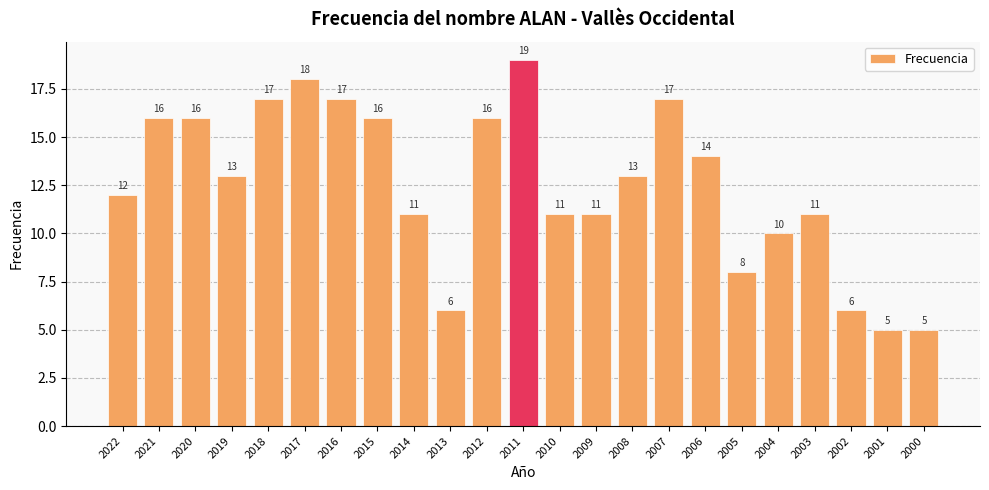

What is the value of the 15th bar from the left?

13